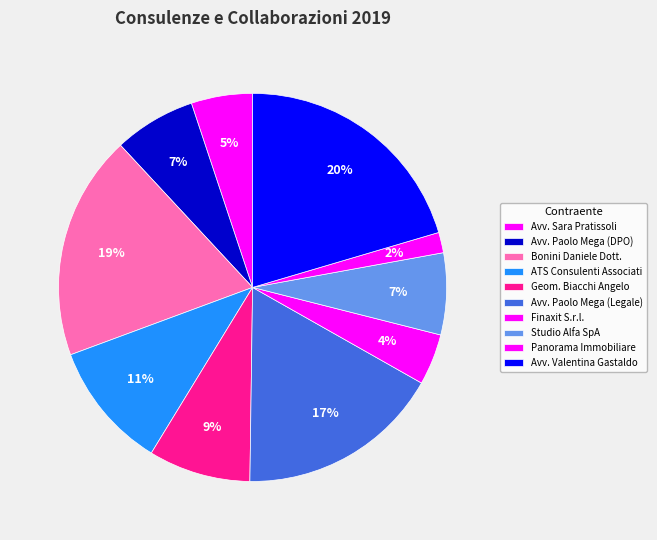

How many slices are in this pie chart?

10